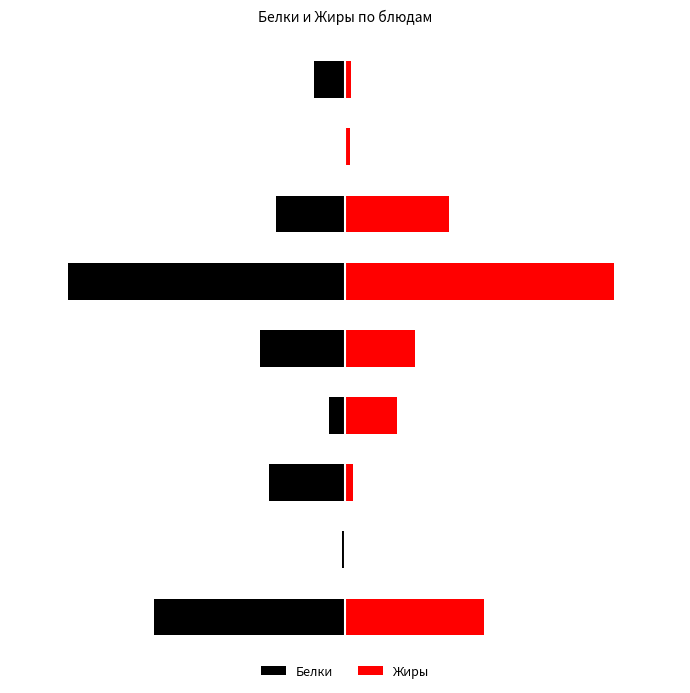

Rank the series by their maximum value, from highest to lowest.

Жиры, Белки